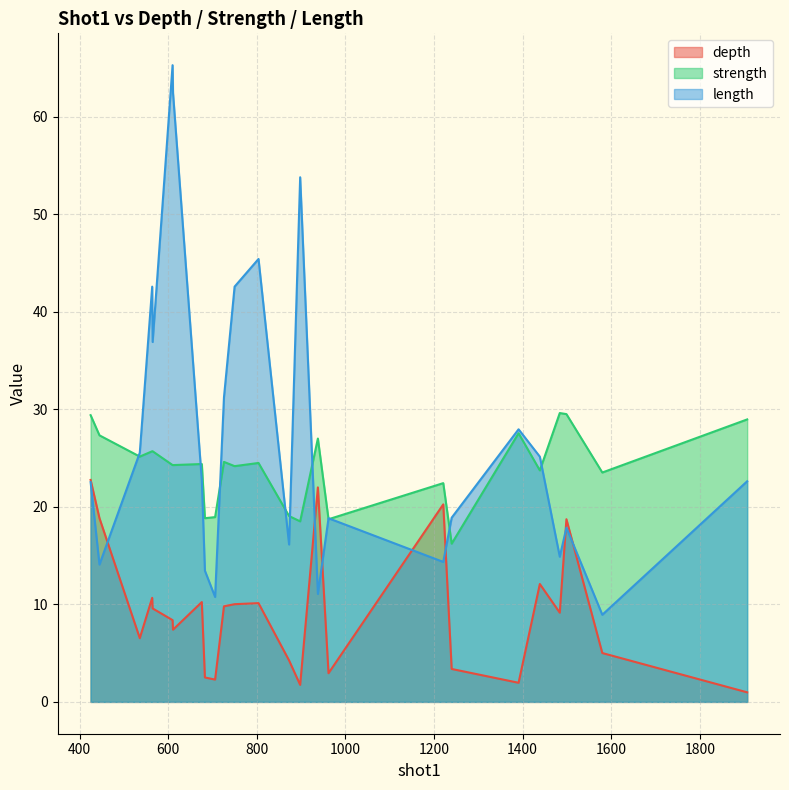

Which series has the largest total across all categories?

length